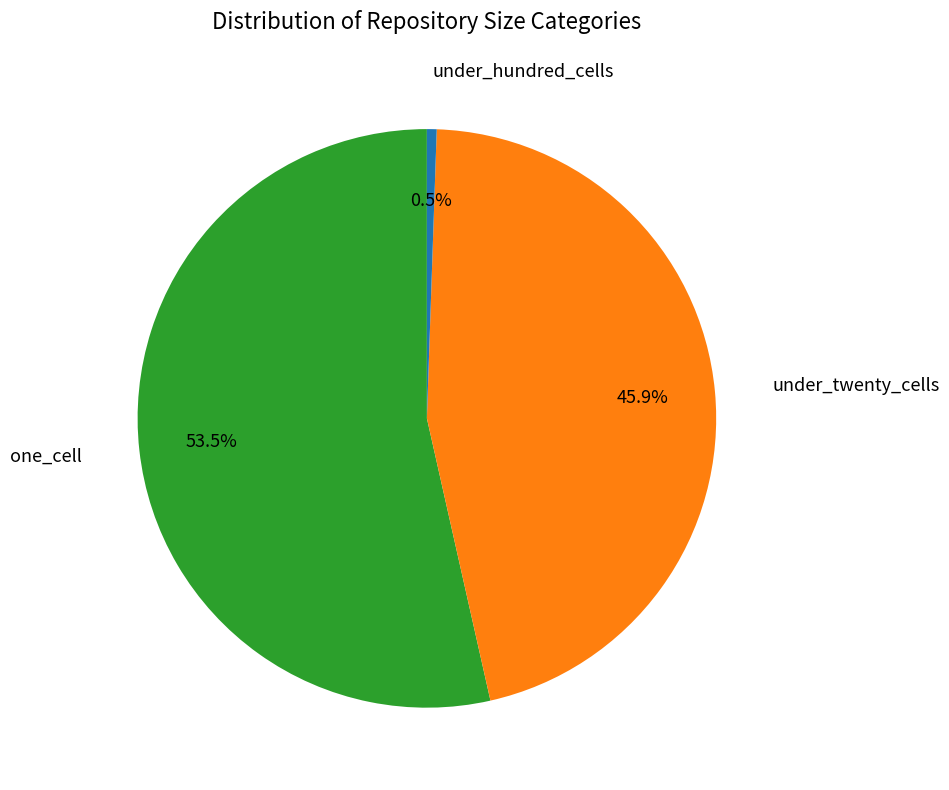

Count the number of slices in the pie.

3